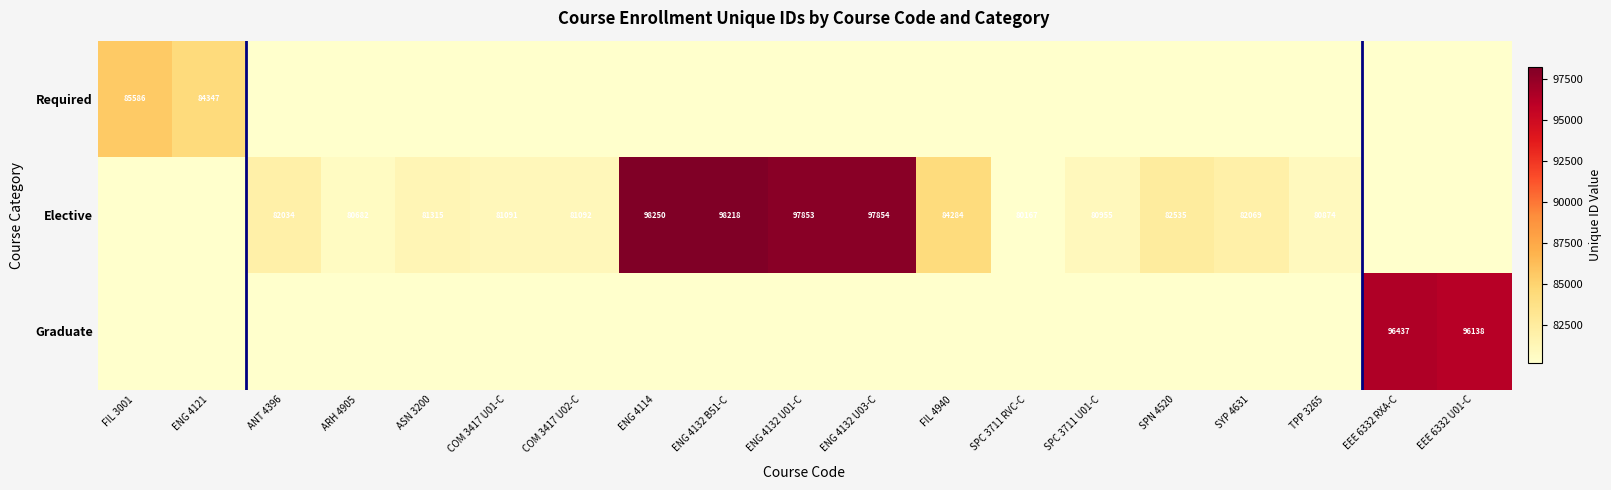

The Required series shows 53331 at ENG 4121. True or false?

False